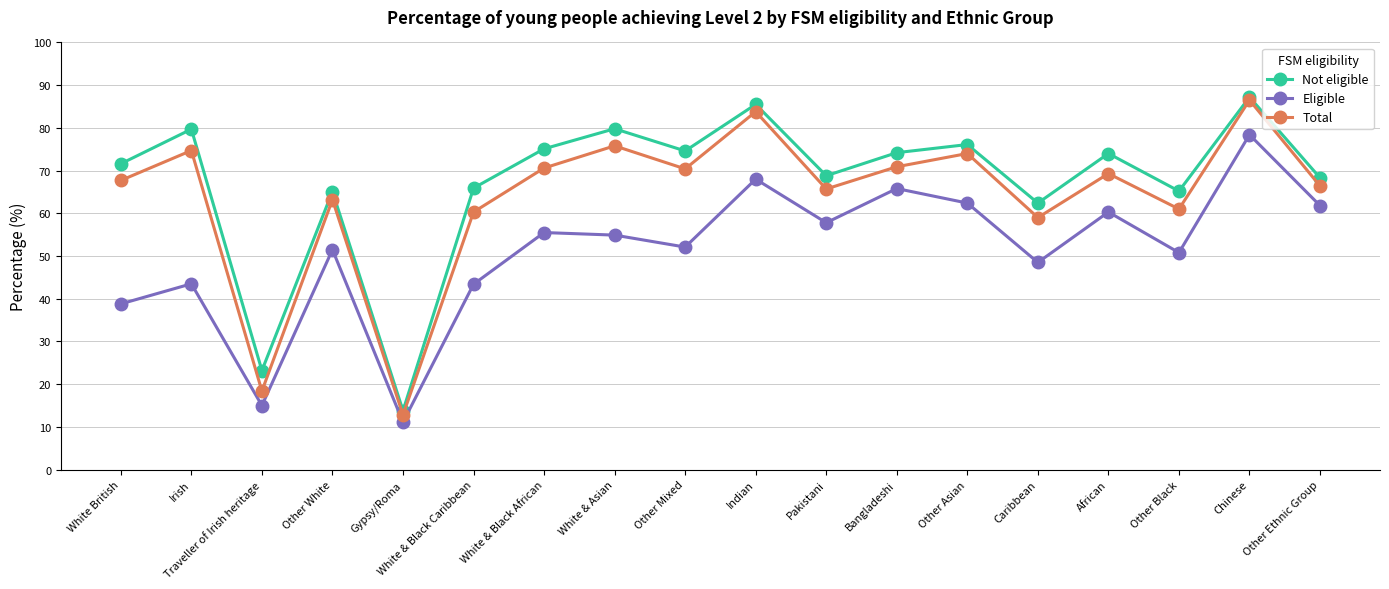

What is the maximum value for Eligible?

78.4